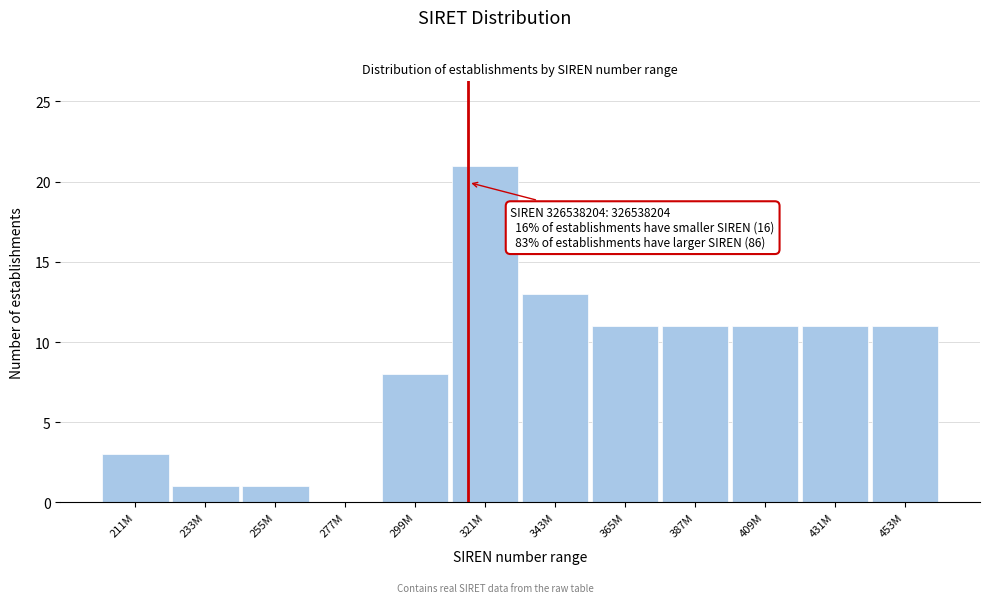

Reading right to left, what are all the values shown in this chart?

453M=11	431M=11	409M=11	387M=11	365M=11	343M=13	321M=21	299M=8	277M=0	255M=1	233M=1	211M=3